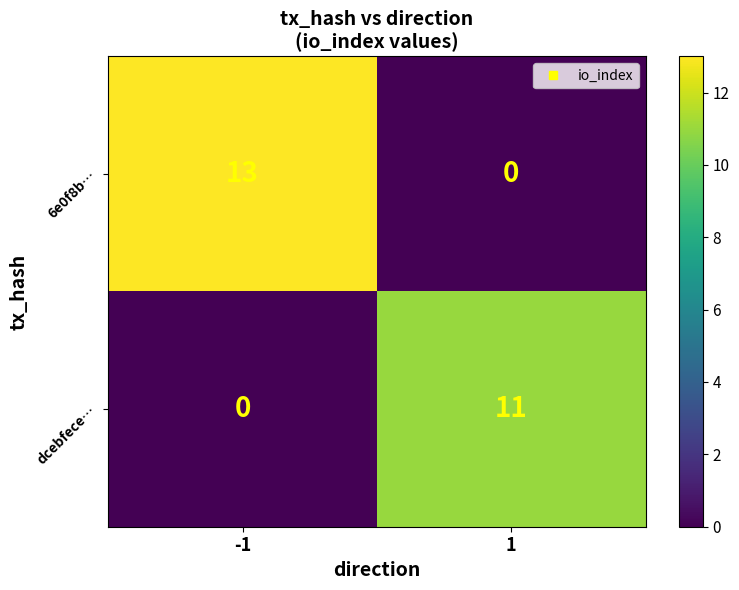

What is the maximum value shown in the chart?

13